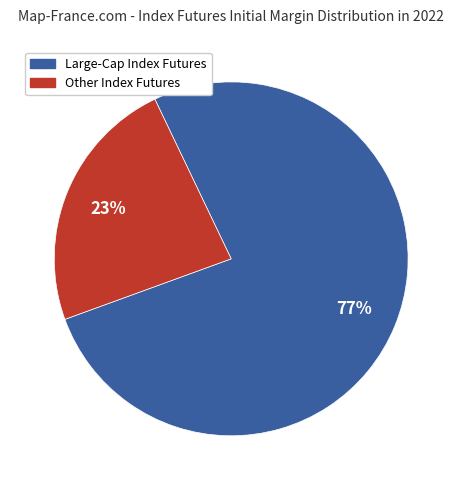

To the nearest percent, what is the average slice percentage?

50%